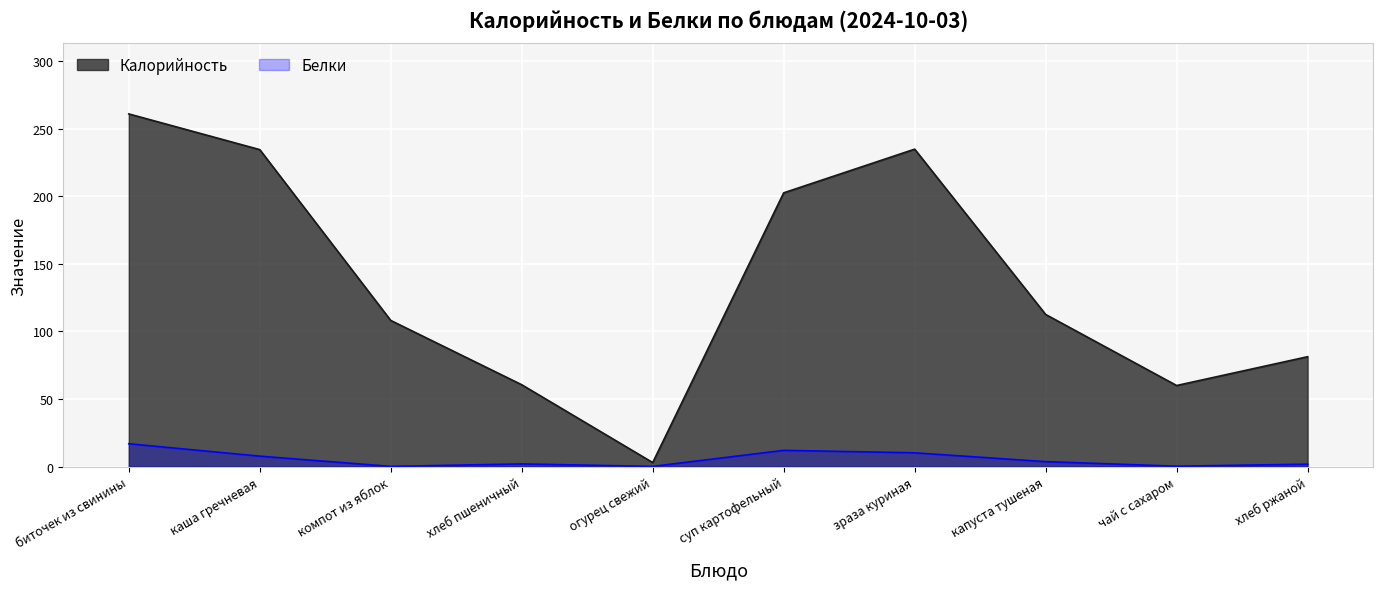

What is the difference between the second highest and second lowest values in the Белки series?

11.9